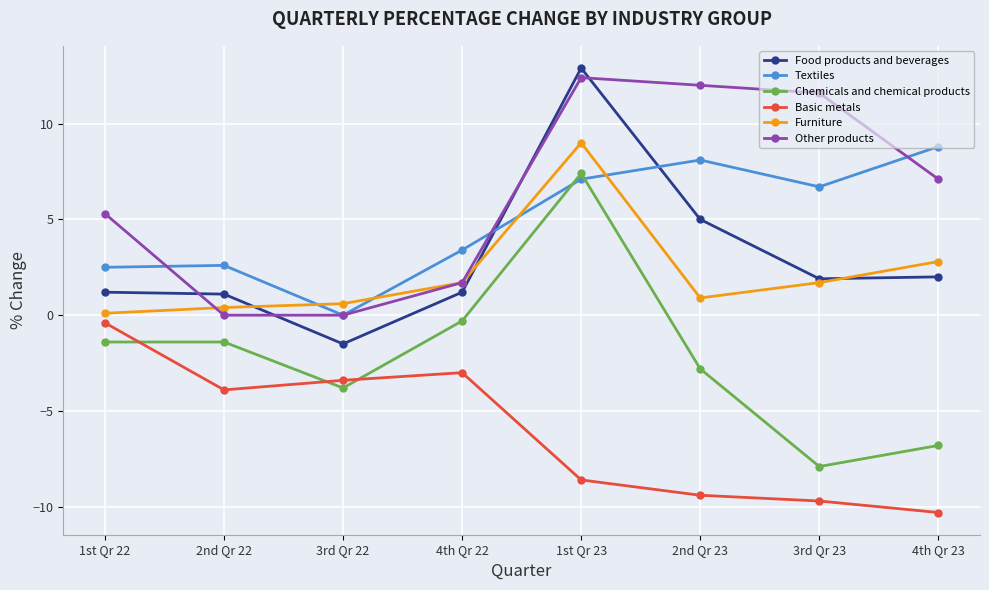

At which category is the sum across all series the highest?

1st Qr 23